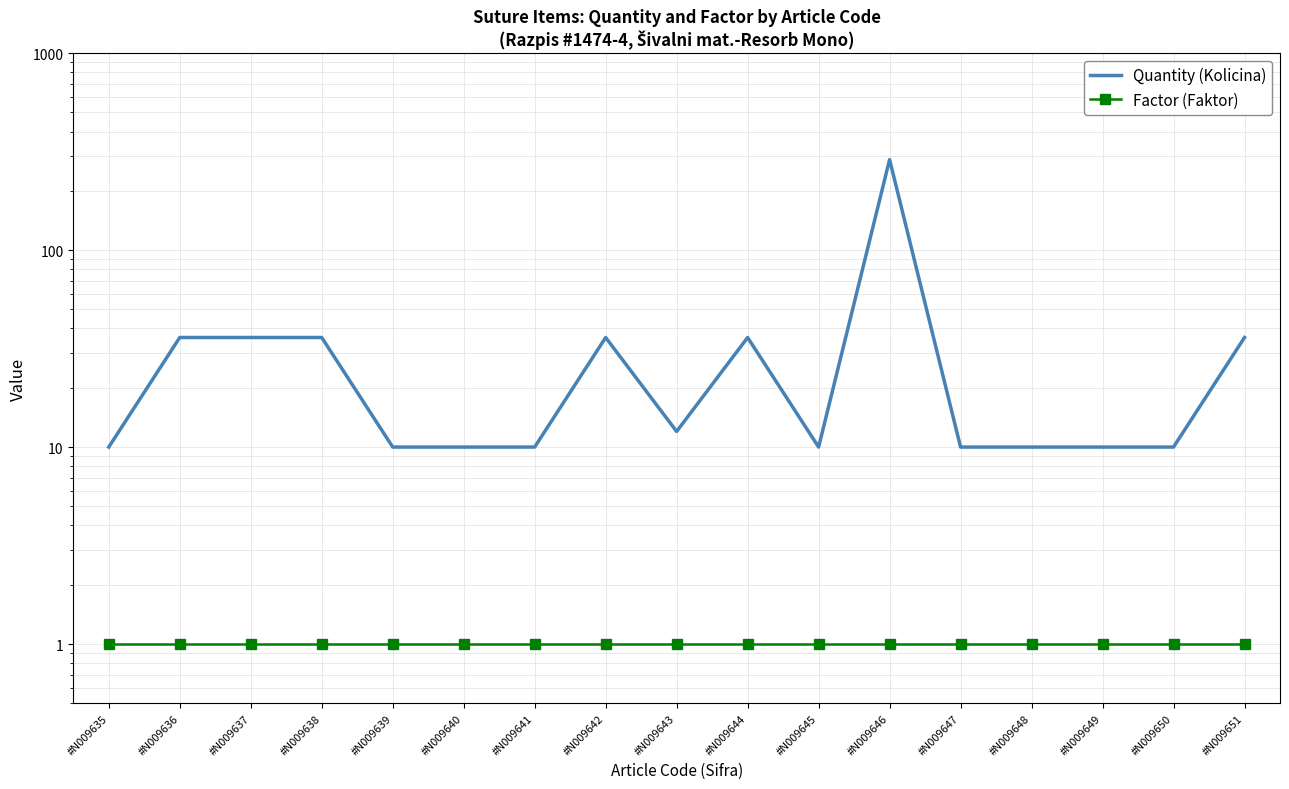

The value of Factor (Faktor) at #N009645 is 1. True or false?

True